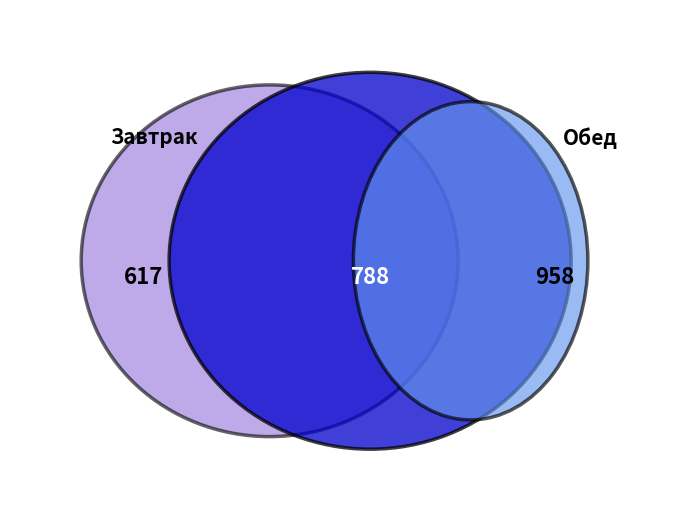

Is there a majority slice in this chart?

No